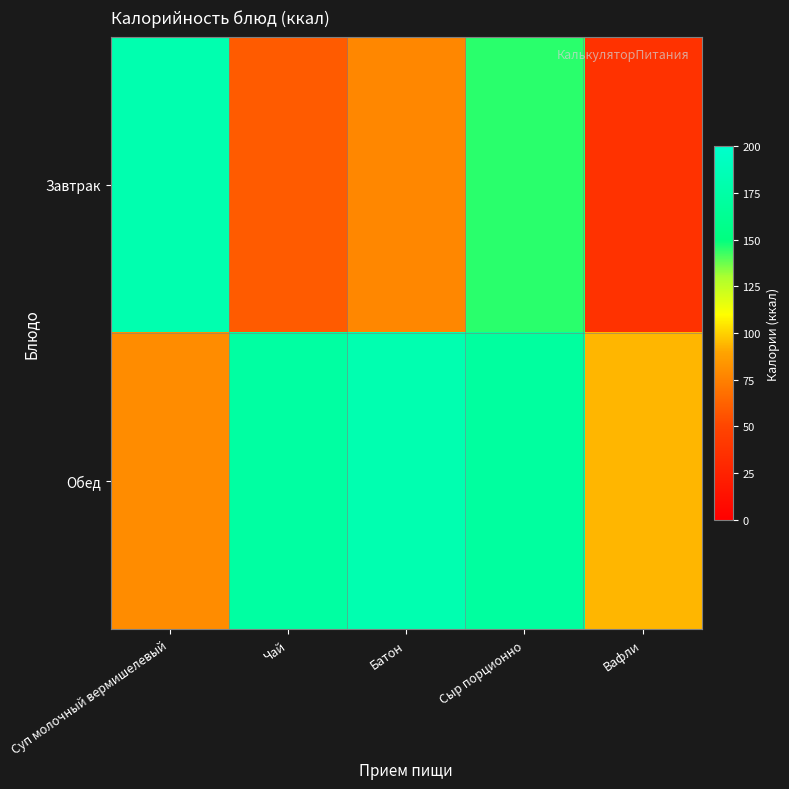

What is the maximum value shown in the chart?

182.0